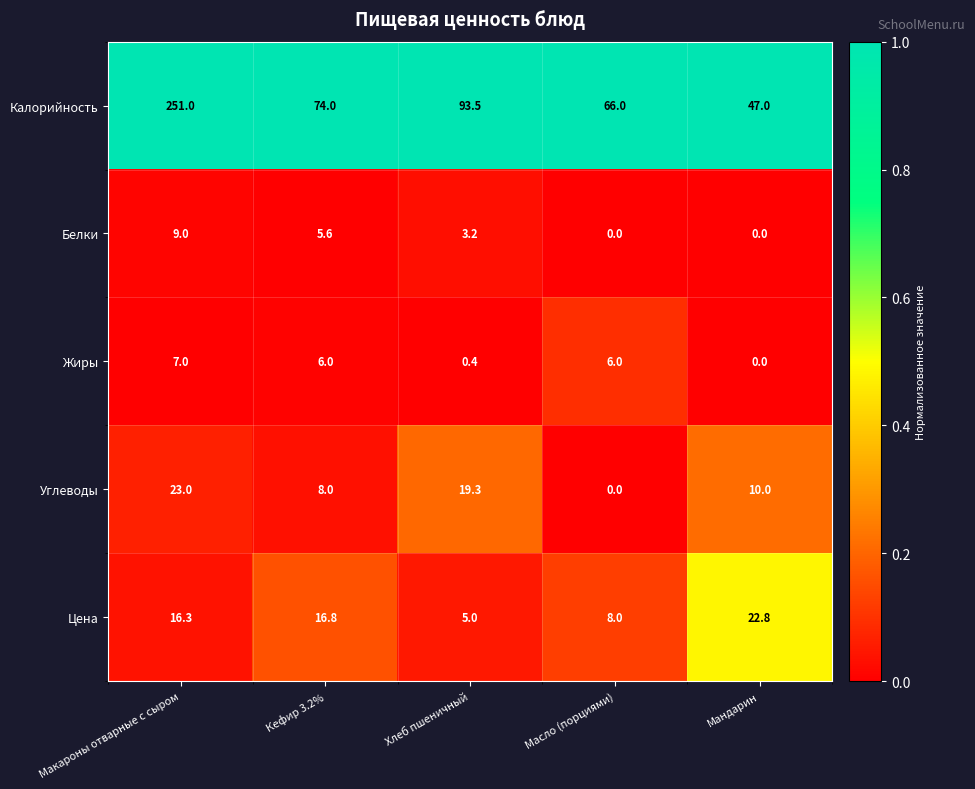

The value of Жиры at Кефир 3.2% is 9.5. True or false?

False